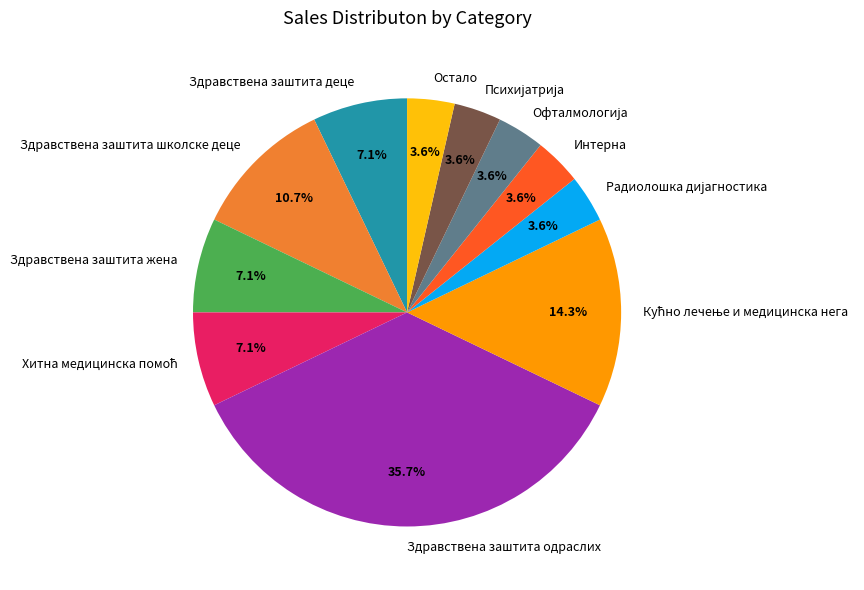

Which category has the biggest portion of the pie?

Здравствена заштита одраслих